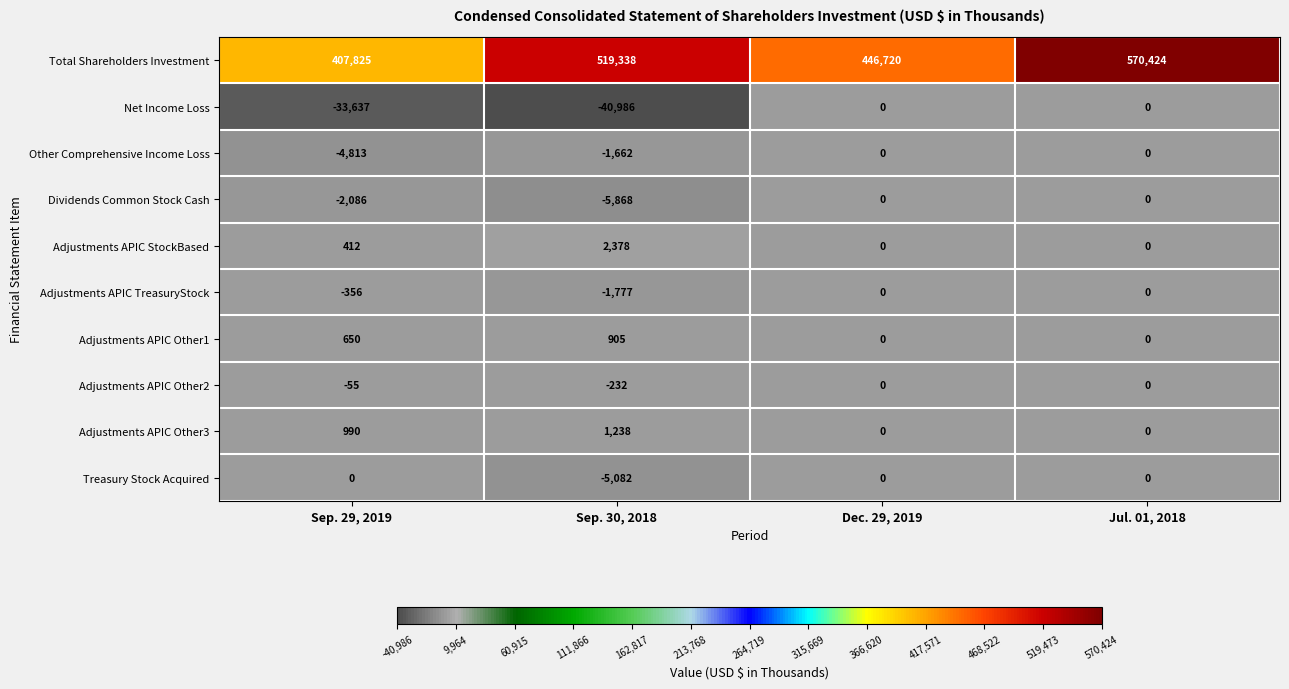

At which category is the sum across all series the highest?

Jul. 01, 2018